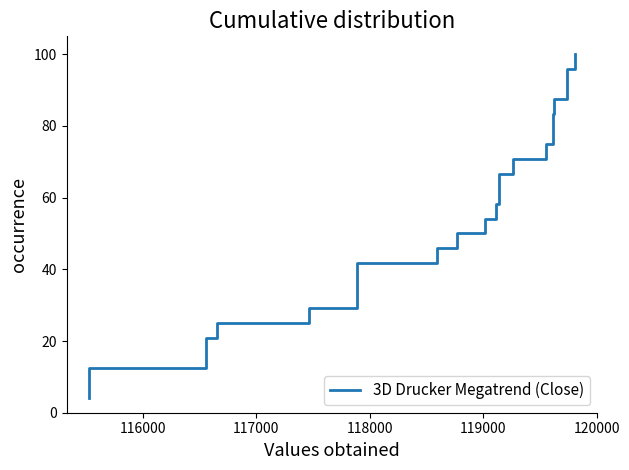

What is the value of the 6th point from the left?

25.0